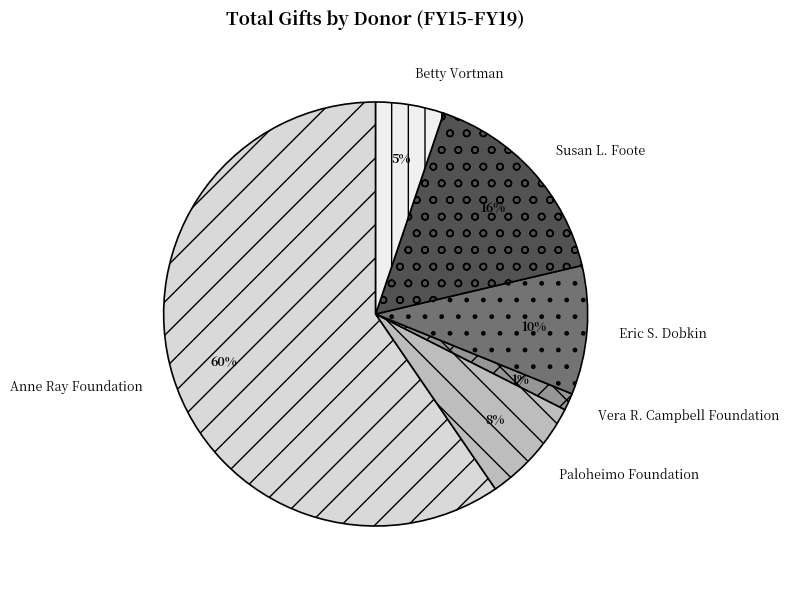

Which has a higher value, Paloheimo Foundation or Susan L. Foote?

Susan L. Foote